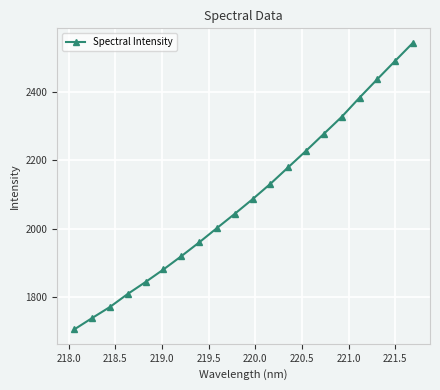

Count the number of categories in the chart.

20